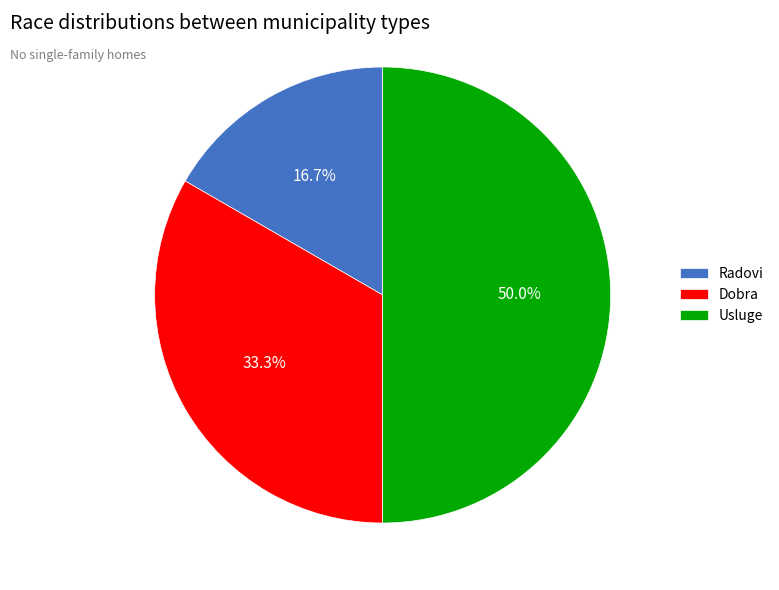

To the nearest percent, what is the average slice percentage?

33%